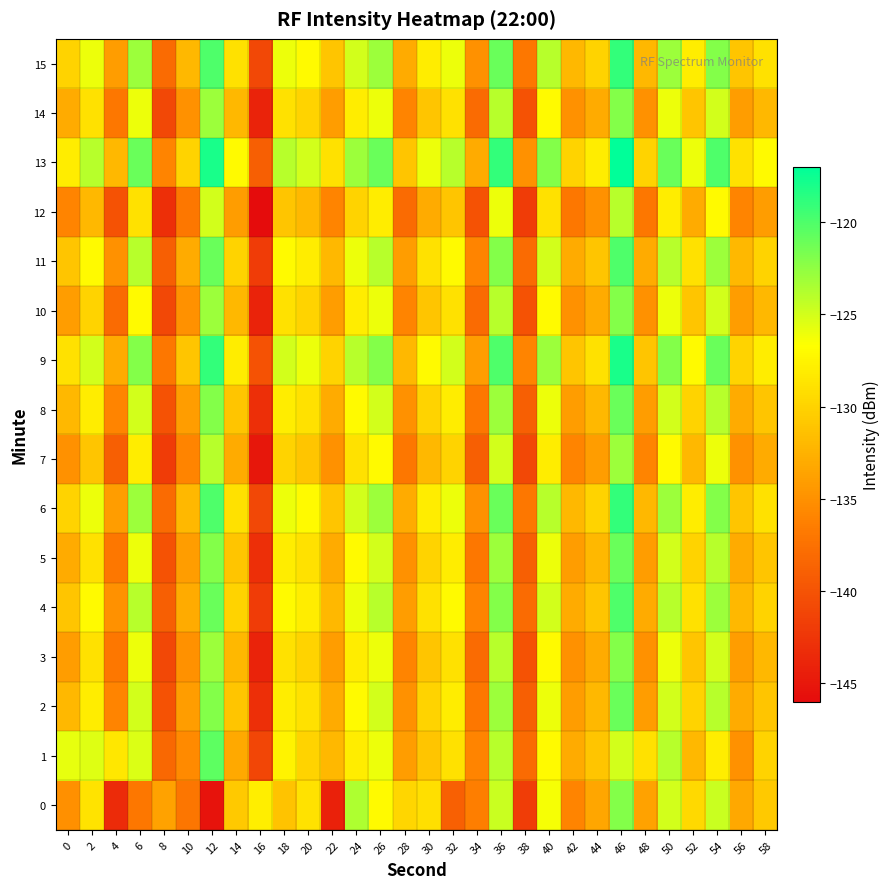

What is the minimum value shown in the chart?

-146.0